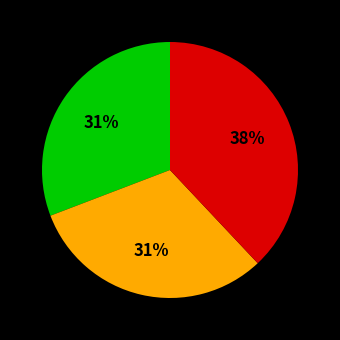

To the nearest percent, what is the average slice percentage?

33%